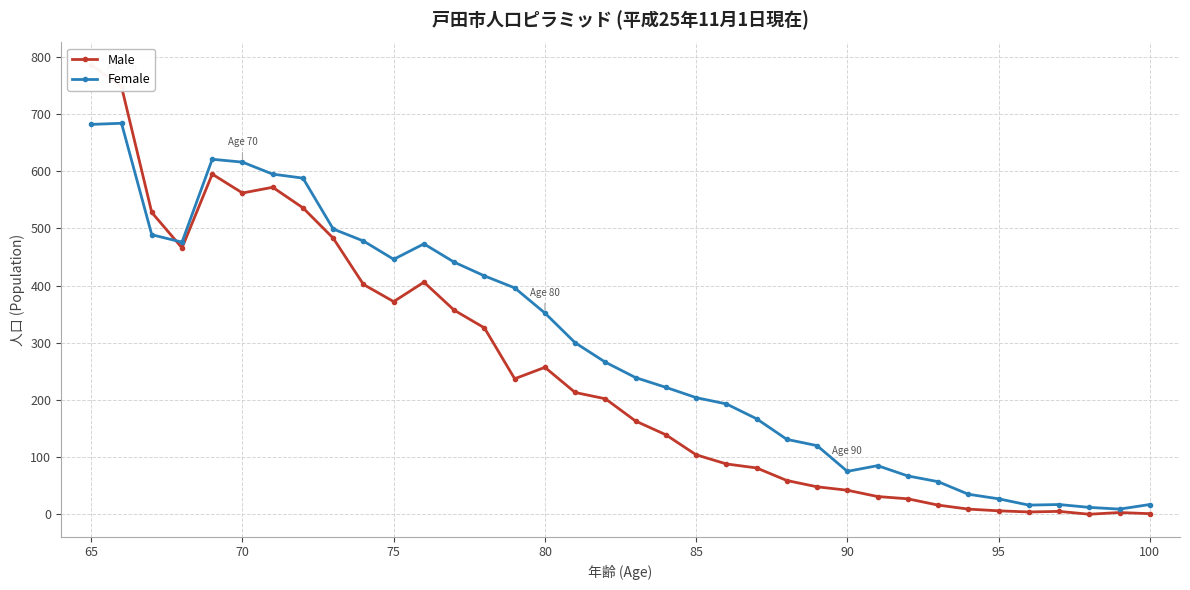

Rank the series by their average value, from highest to lowest.

Female, Male